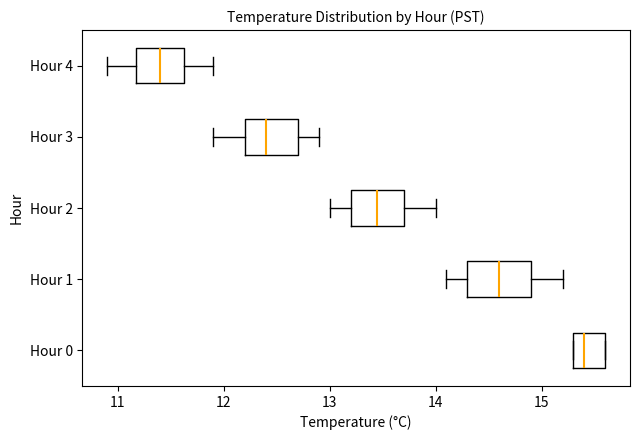

Reading bottom to top, transcribe this box plot: for each box, give where its median line is, the range the box spans, and where its two whiskers end, as read against the x-axis. The values are not printed on the chart, so give them approximately, as read against the axis.

Hour 0: median 15.4, box 15.3 to 15.6, whiskers 15.3 to 15.6
Hour 1: median 14.6, box 14.3 to 14.9, whiskers 14.1 to 15.2
Hour 2: median 13.5, box 13.2 to 13.7, whiskers 13.0 to 14.0
Hour 3: median 12.4, box 12.2 to 12.7, whiskers 11.9 to 12.9
Hour 4: median 11.4, box 11.2 to 11.6, whiskers 10.9 to 11.9